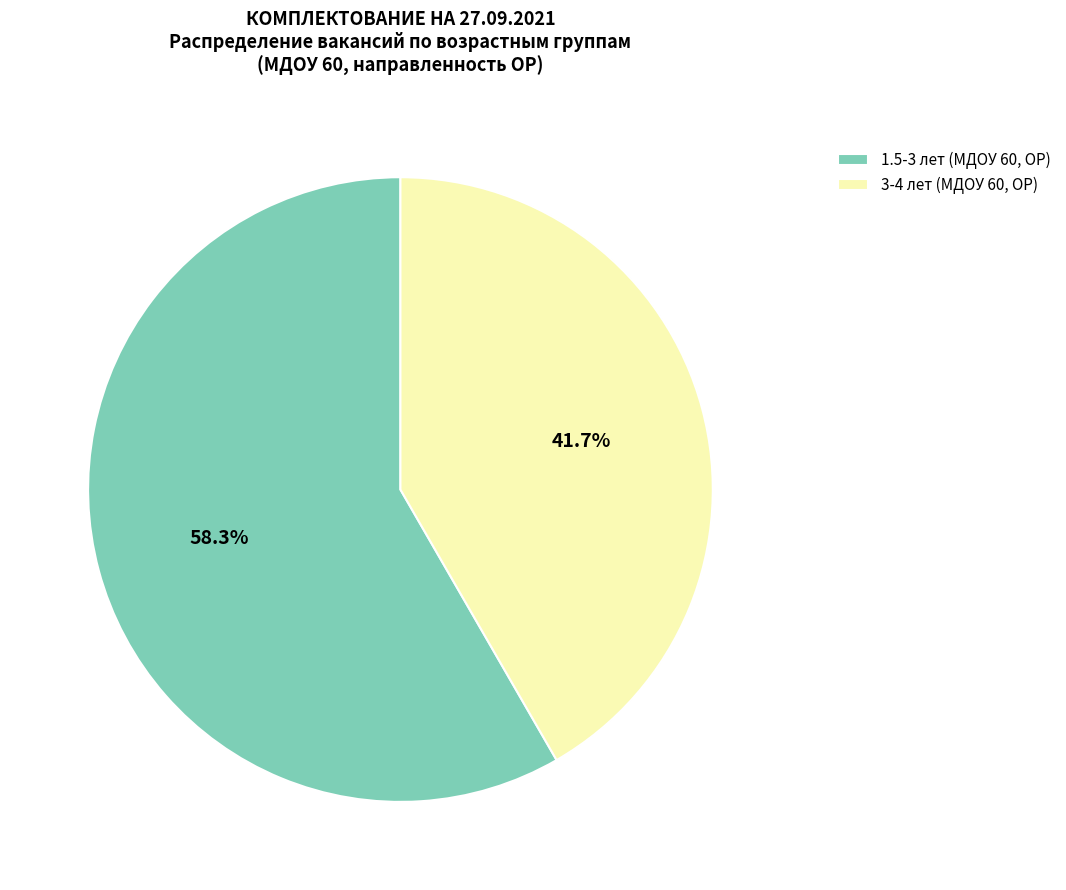

Rank the categories by value from highest to lowest.

1.5-3 лет (МДОУ 60, ОР), 3-4 лет (МДОУ 60, ОР)